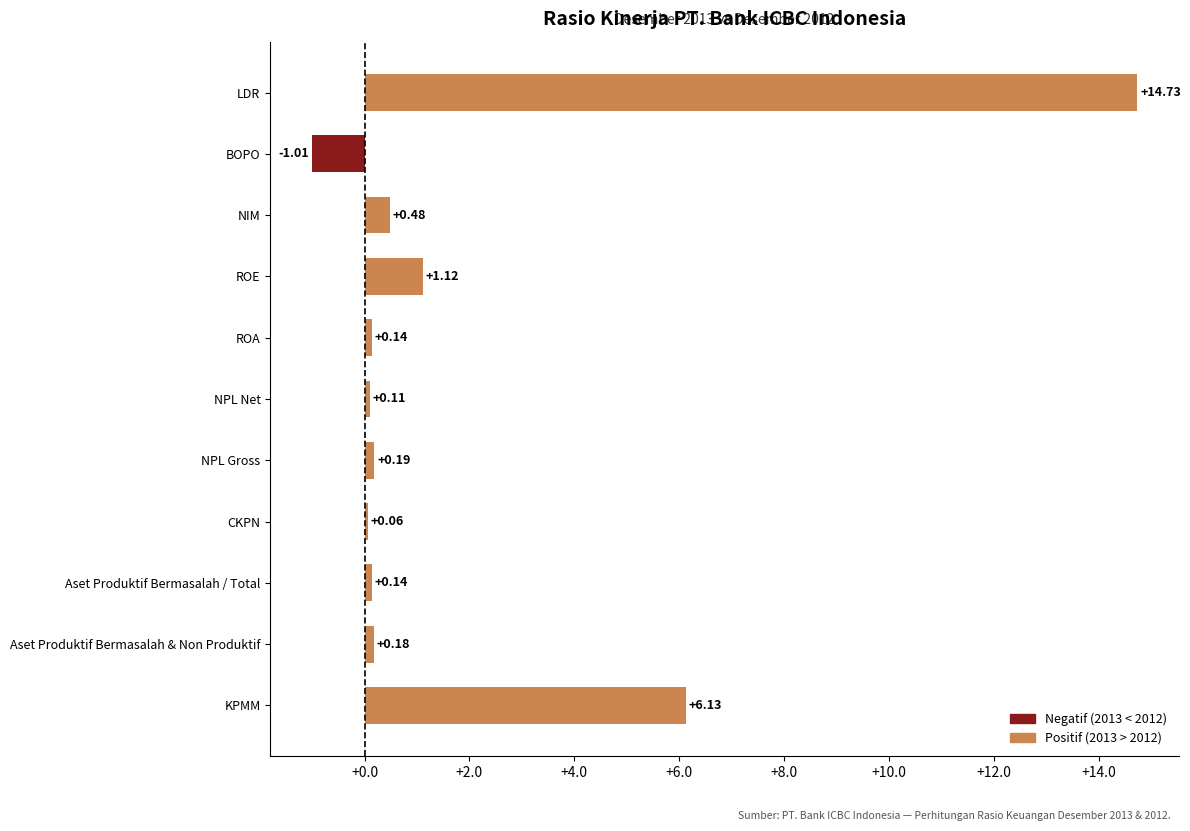

Which category has the lowest value across all series?

BOPO